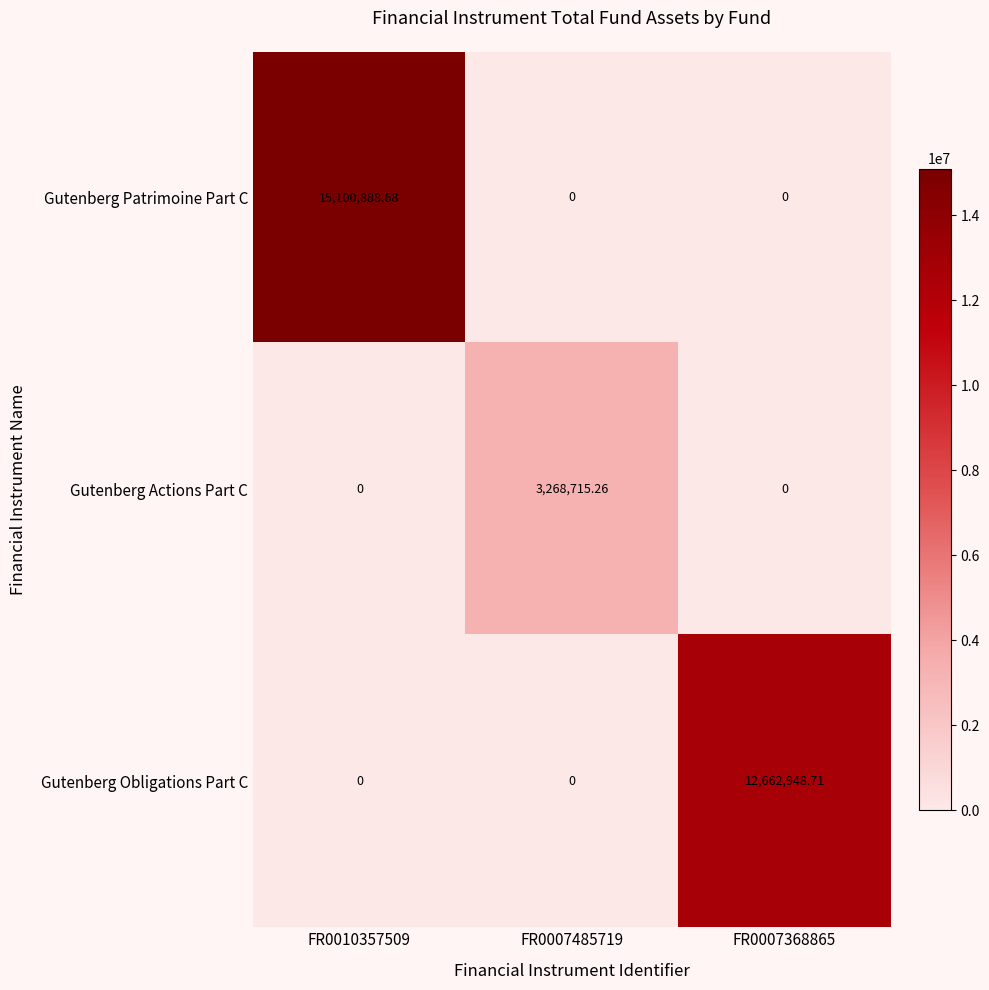

Which series changed the most between FR0010357509 and FR0007485719?

Gutenberg Patrimoine Part C